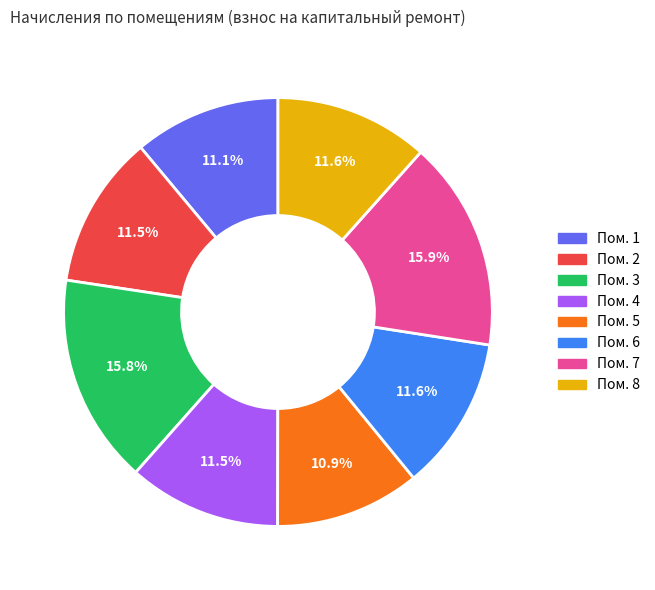

Does any single category account for the majority?

No